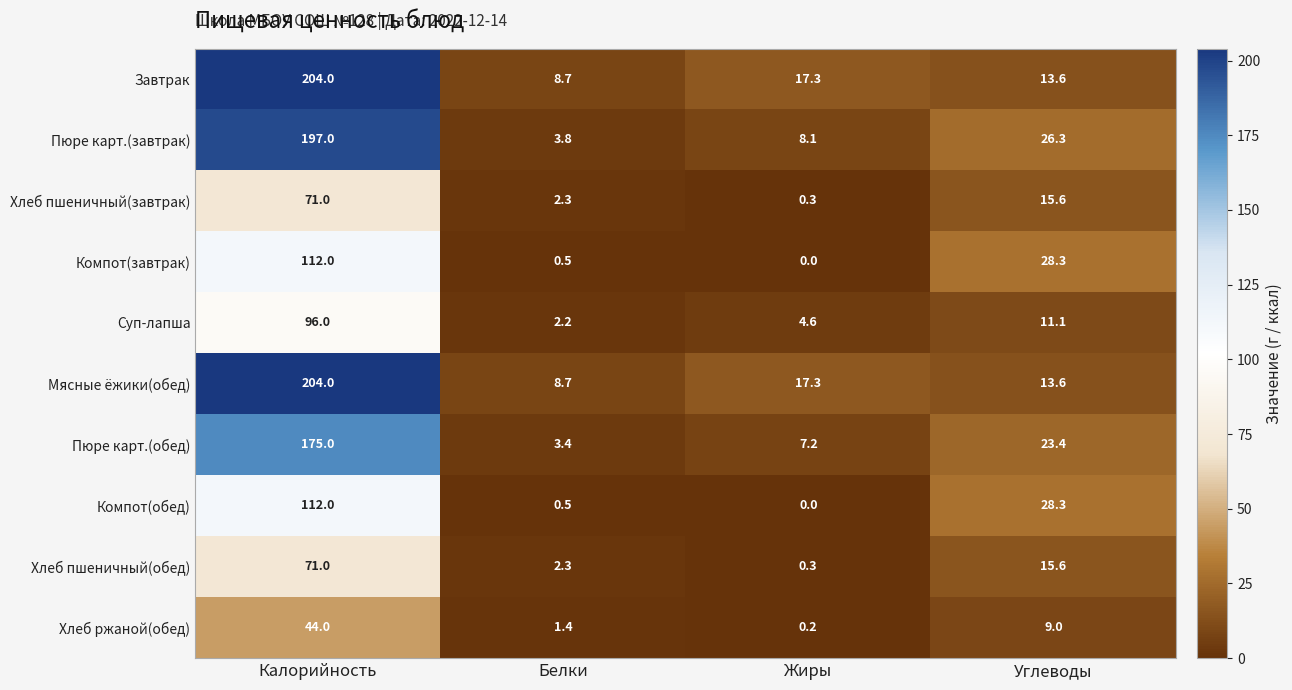

How many data points in Пюре карт.(обед) are above 23?

2